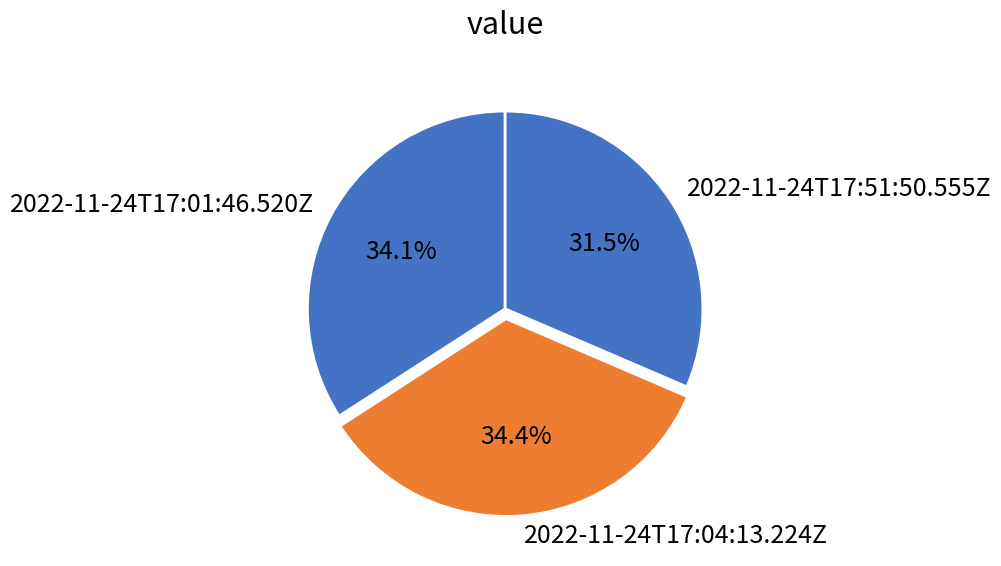

How many segments does this pie chart have?

3